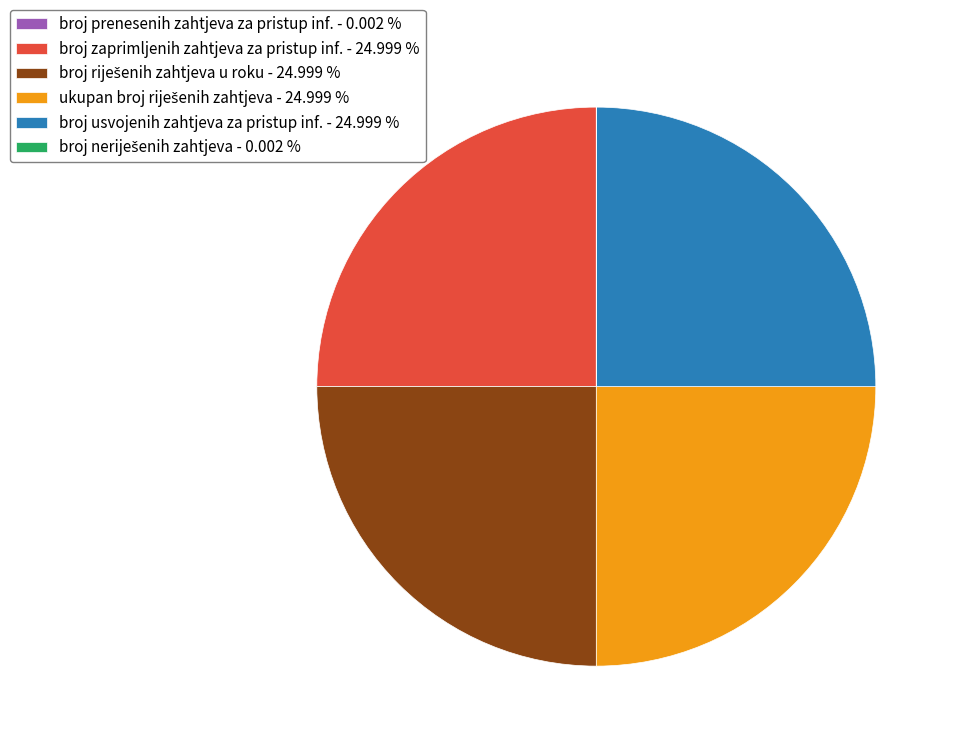

Is there any slice that represents more than half of the pie?

No